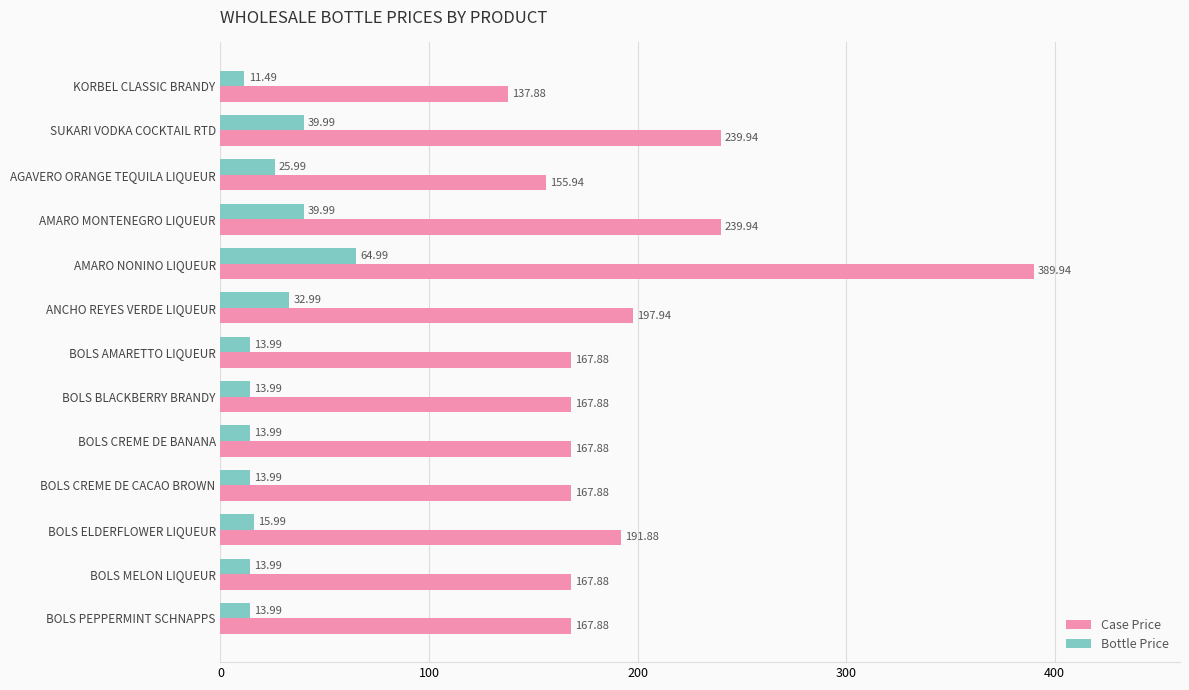

List the series in order of their peak value, highest first.

Case Price, Bottle Price